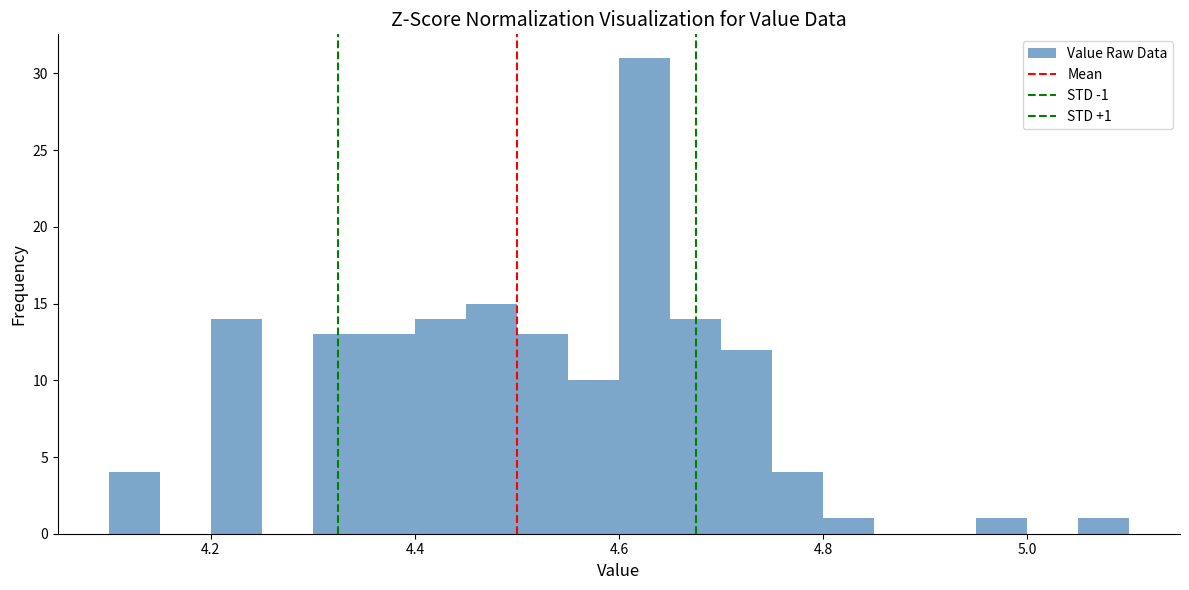

Around what value on the x-axis is the tallest bar? Give the approximate position of its centre, as read against the axis.

4.62